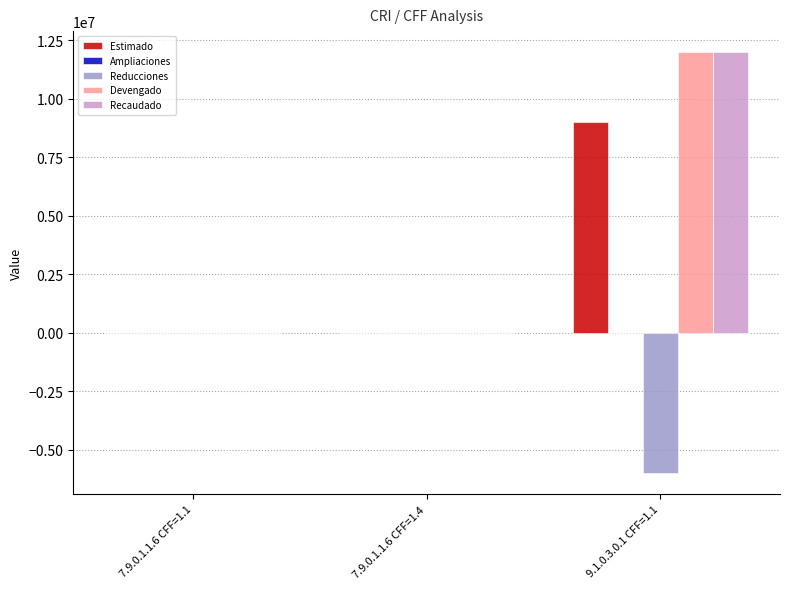

Does the chart contain stacked bars?

No